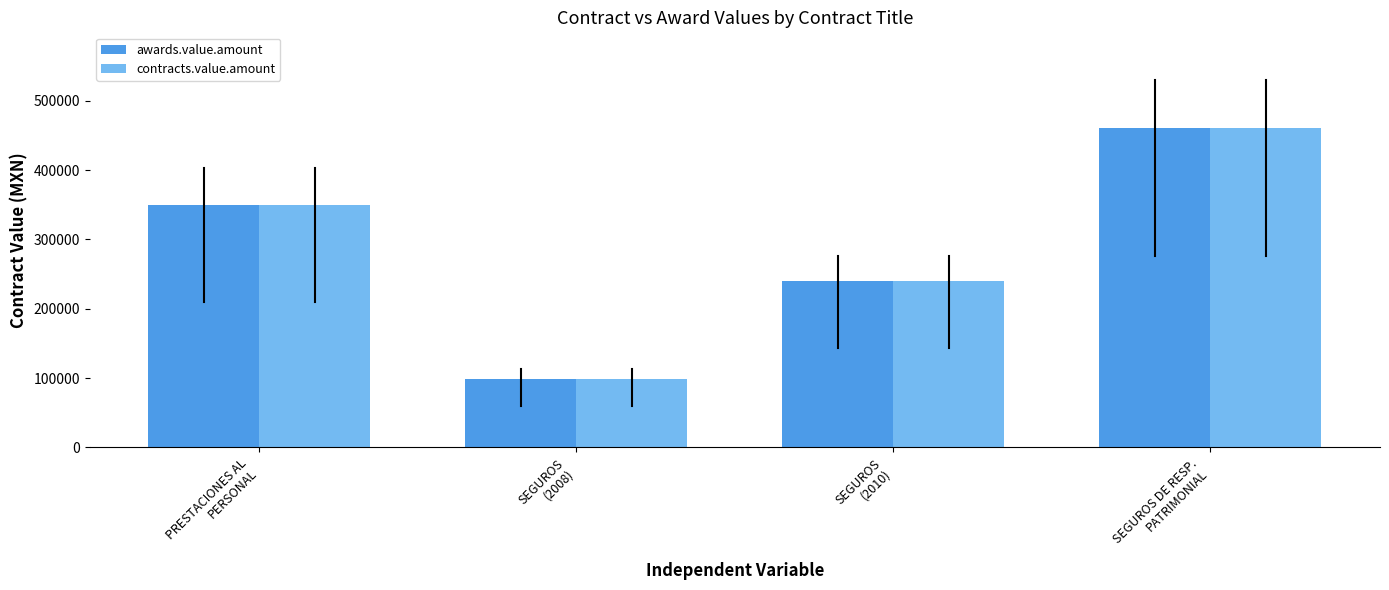

At how many categories does at least one series exceed 406080?

1